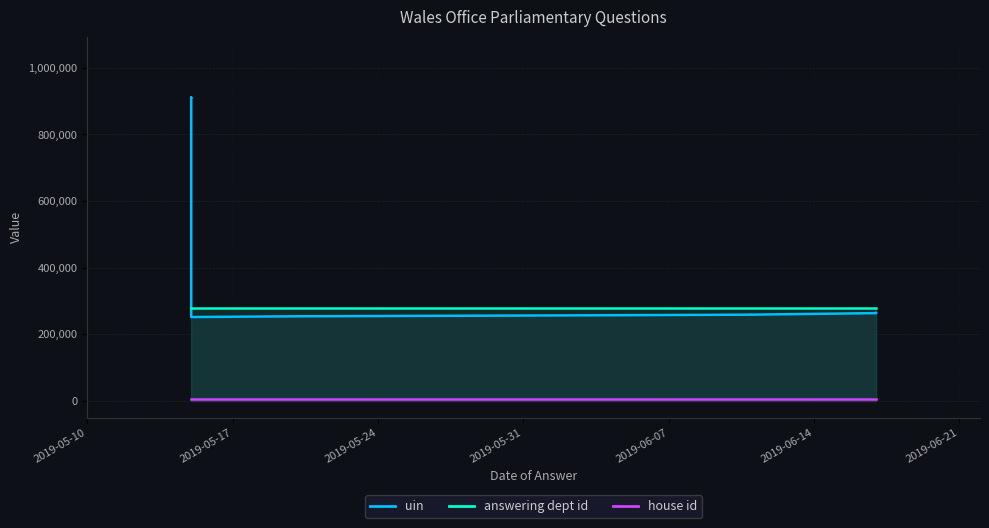

True or false: uin and house id cross at least once.

False